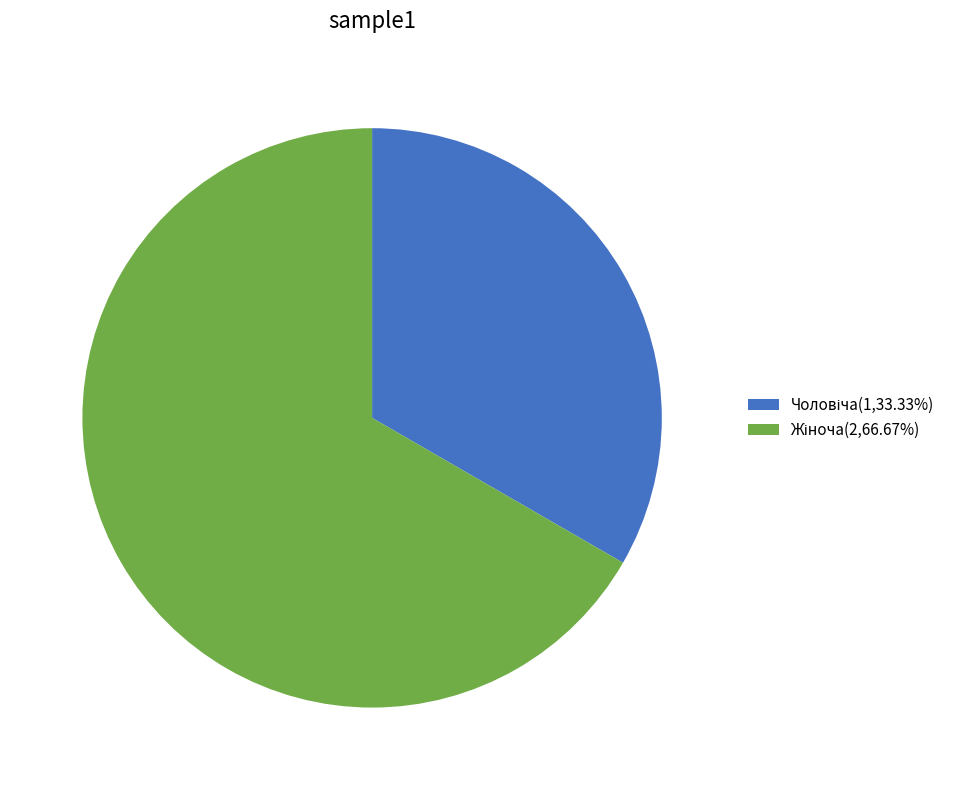

Is there a majority slice in this chart?

Yes